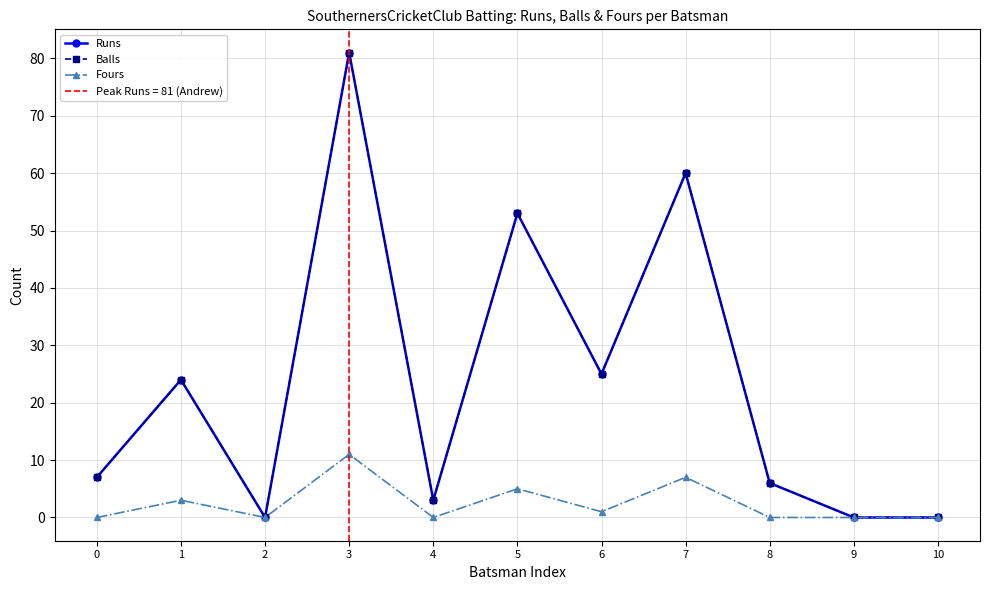

What is the value of the Runs point at the 5th from the left?

3